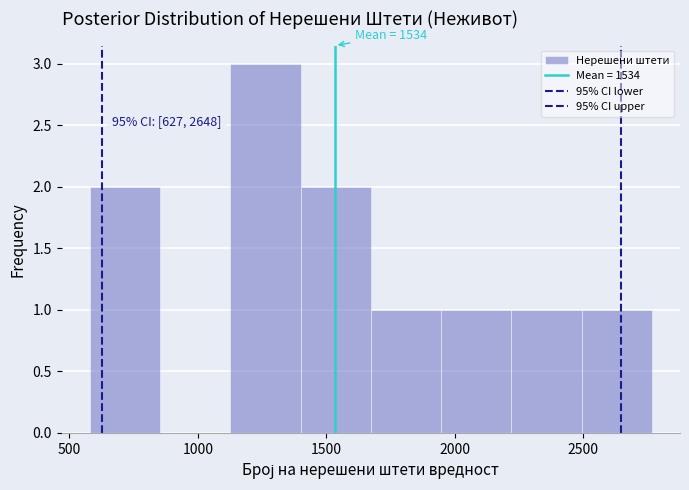

Which range on the x-axis has the tallest bar?

1150 to 1400